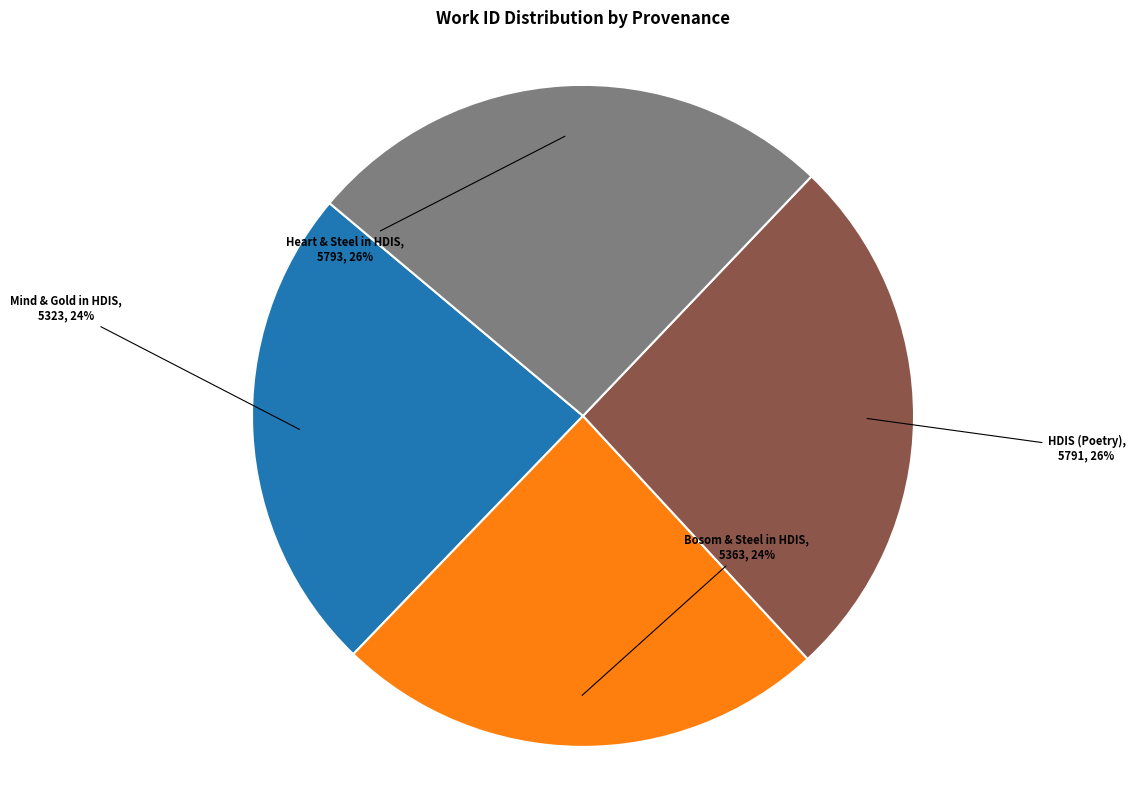

Does any single category account for the majority?

No